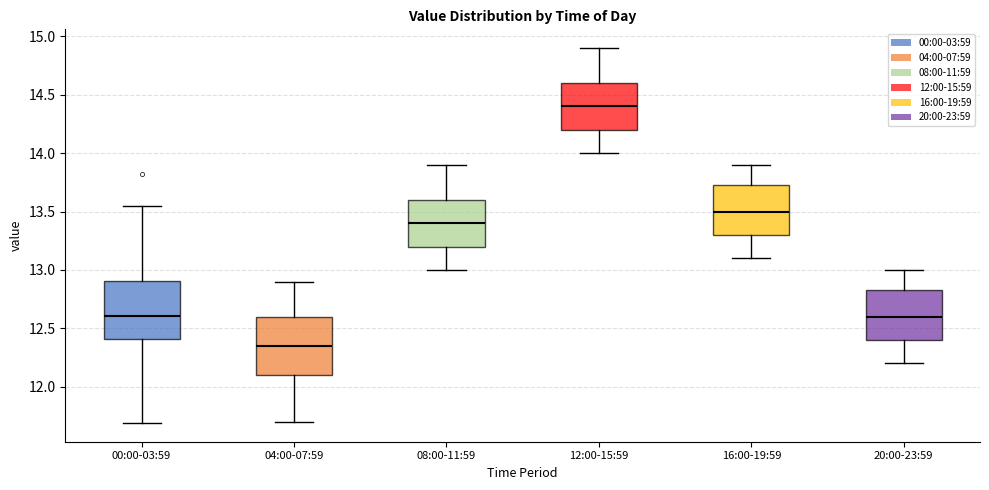

Where is the lower edge of the box for 04:00-07:59 on the y-axis? The values are not printed on the chart, so give them approximately, as read against the axis.

12.10